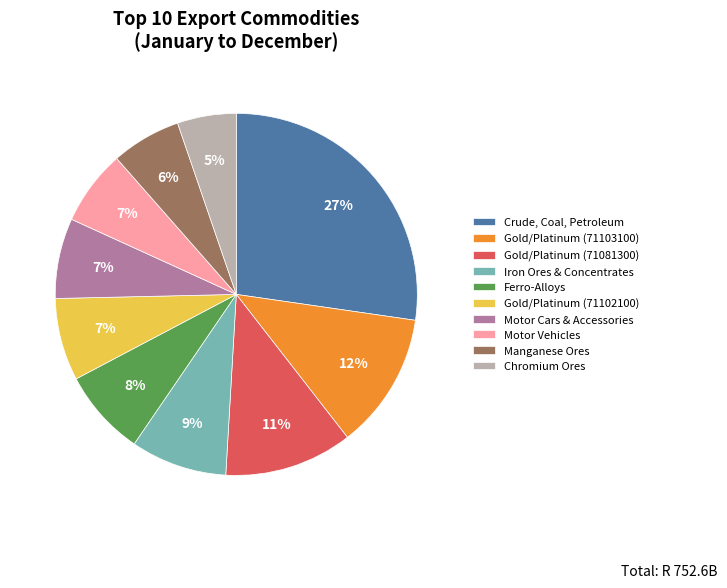

Is the sum of Motor Vehicles and Chromium Ores greater than half?

No